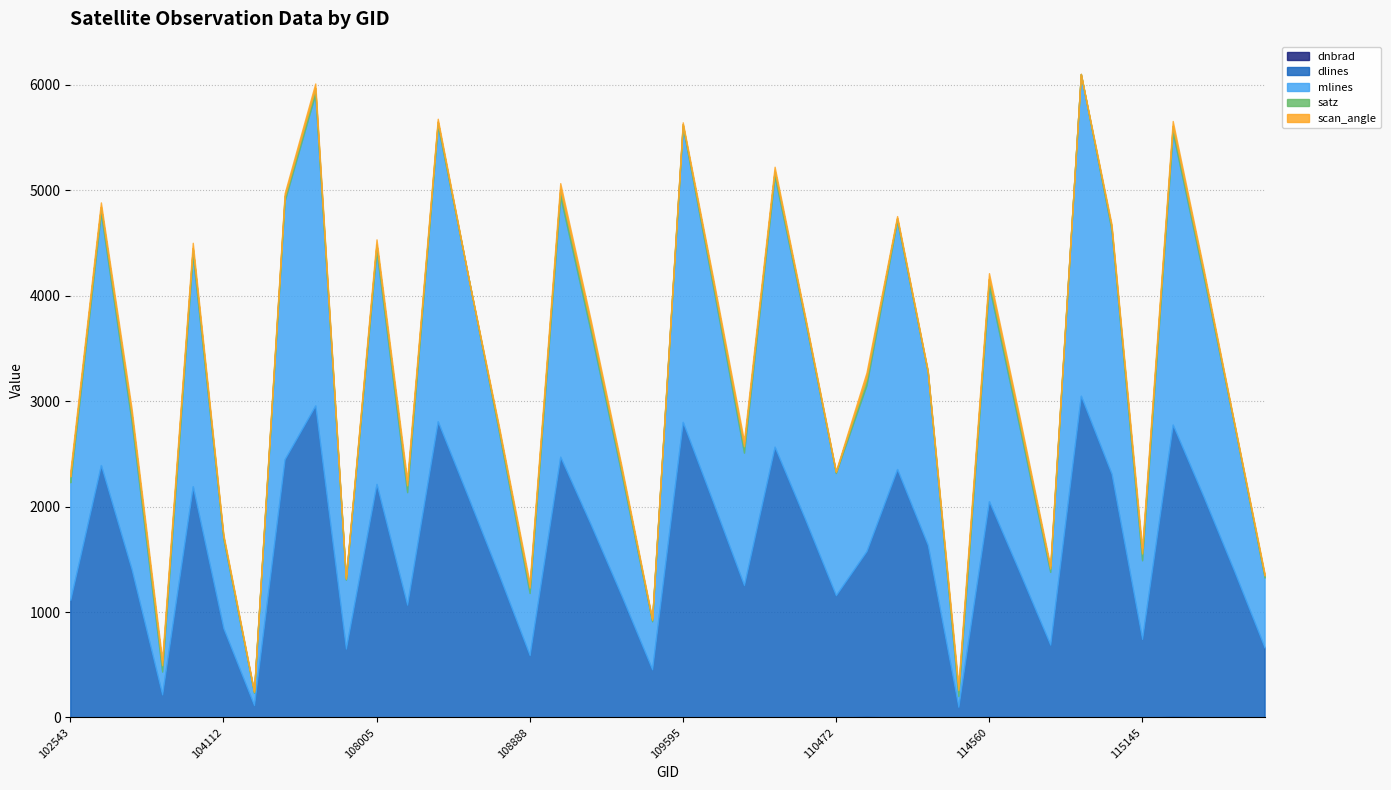

True or false: dlines has more than 0 points higher than both neighbors.

True